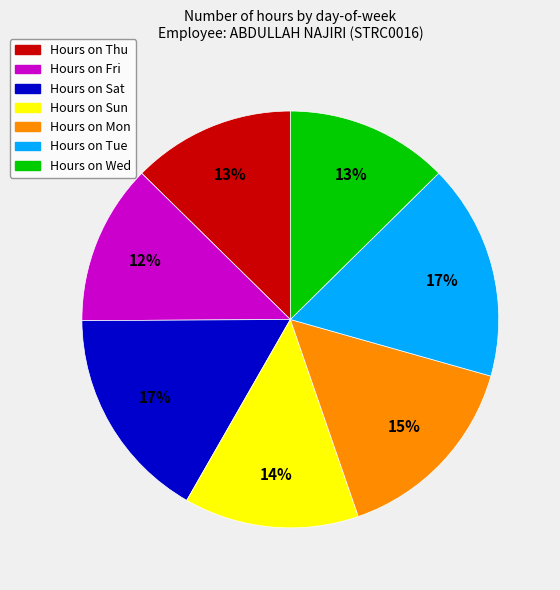

To the nearest percent, what is the average slice percentage?

14%